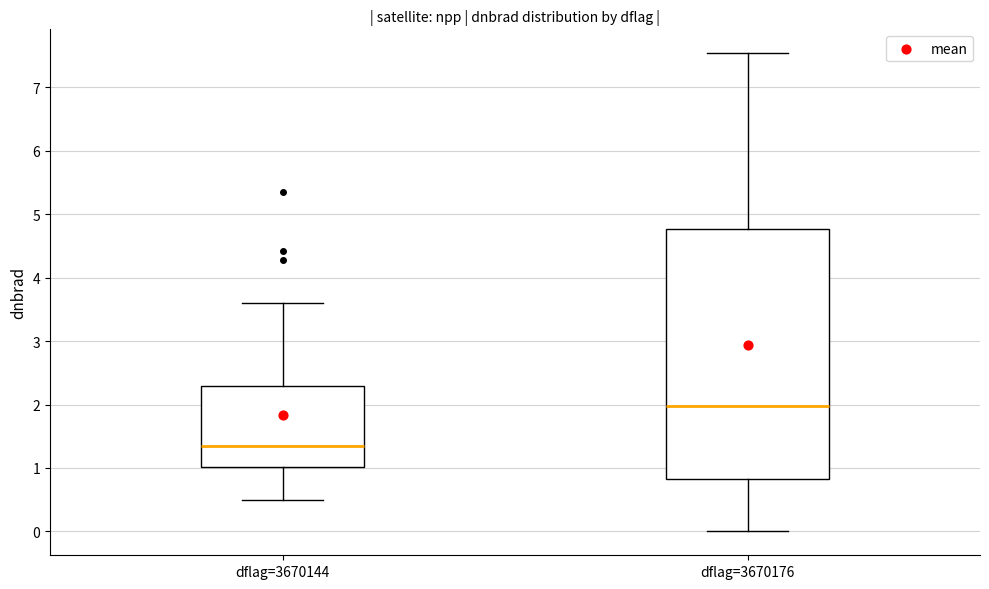

Which box has the lowest median line?

dflag=3670144